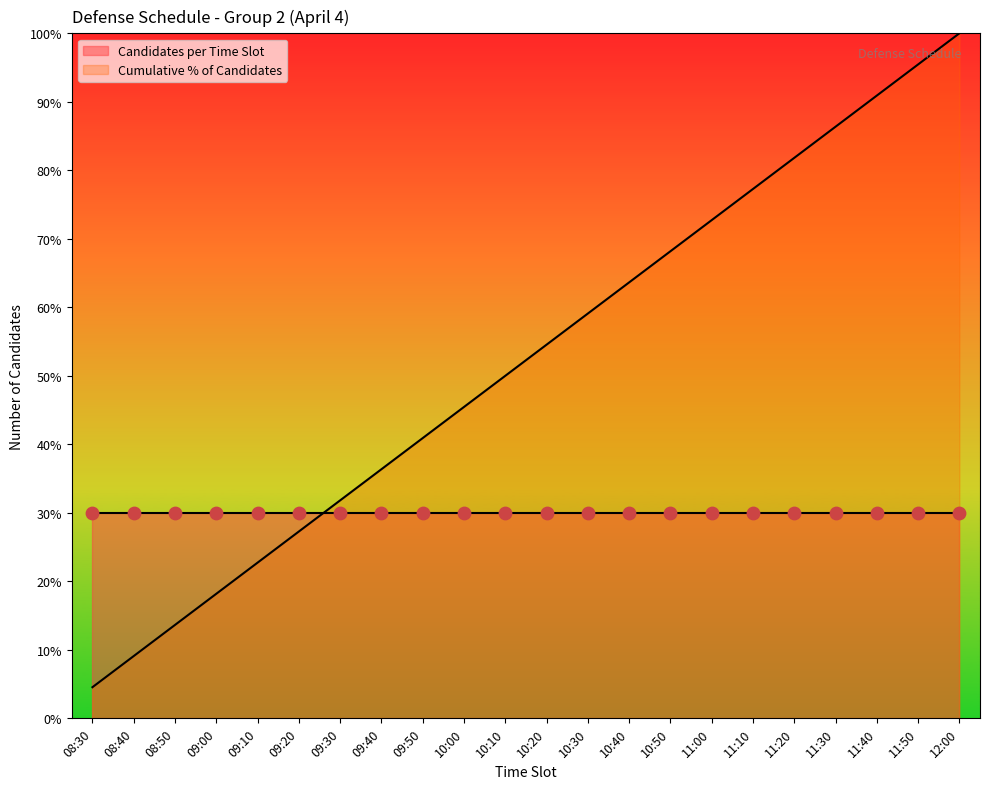

What is the change in value from 09:40 to 11:20?

+45.5